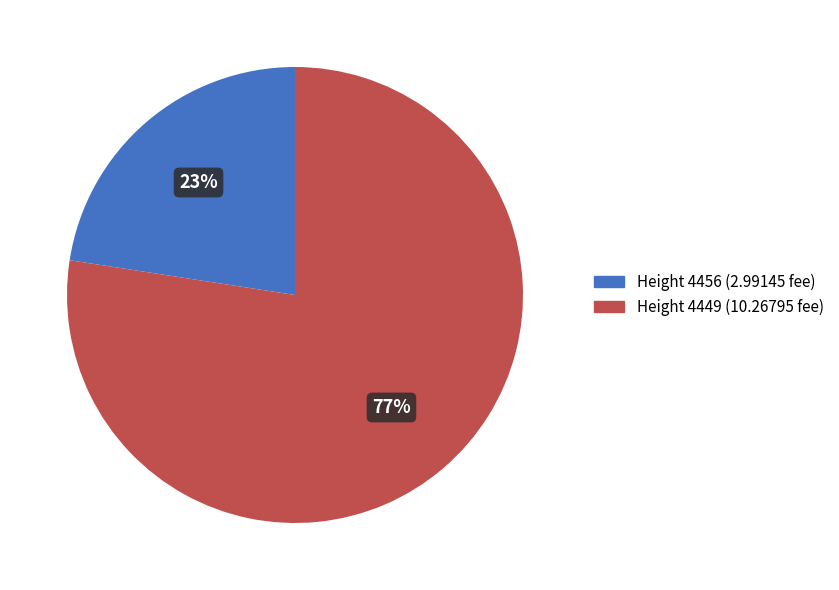

To the nearest percent, what is the average slice percentage?

50%